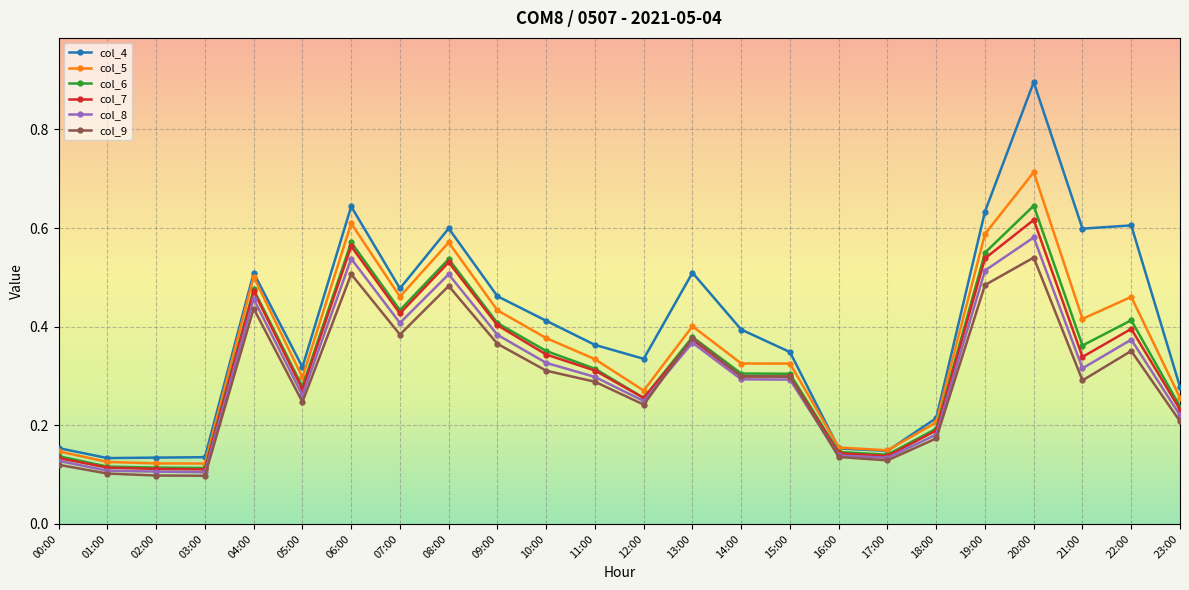

What is the maximum value shown in the chart?

0.9